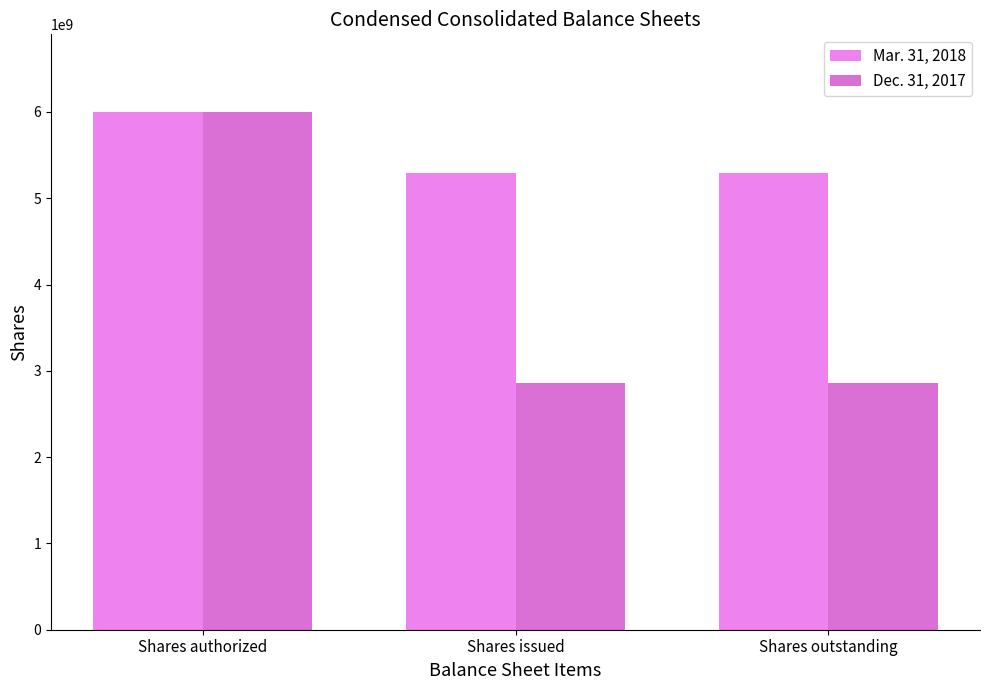

What is the total value across all series at Shares issued?

8152439883